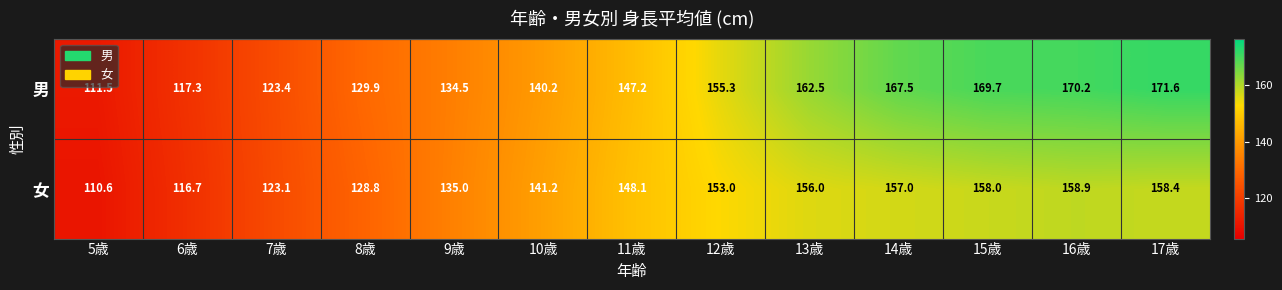

At which label is 女 closest to 134?

9歳